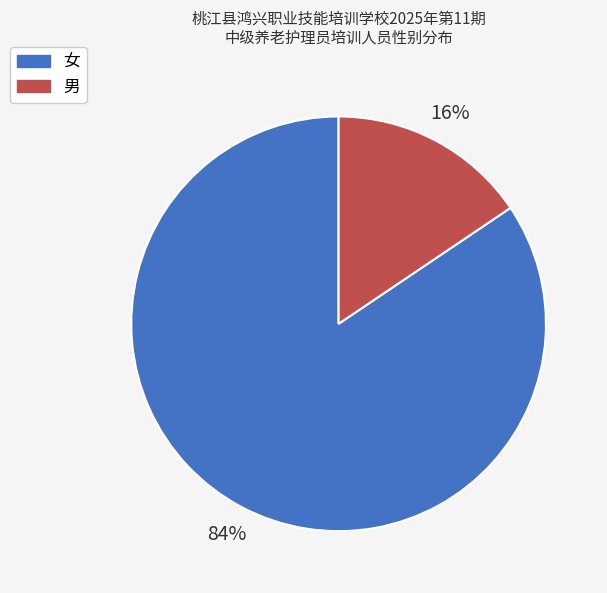

How many slices are in this pie chart?

2